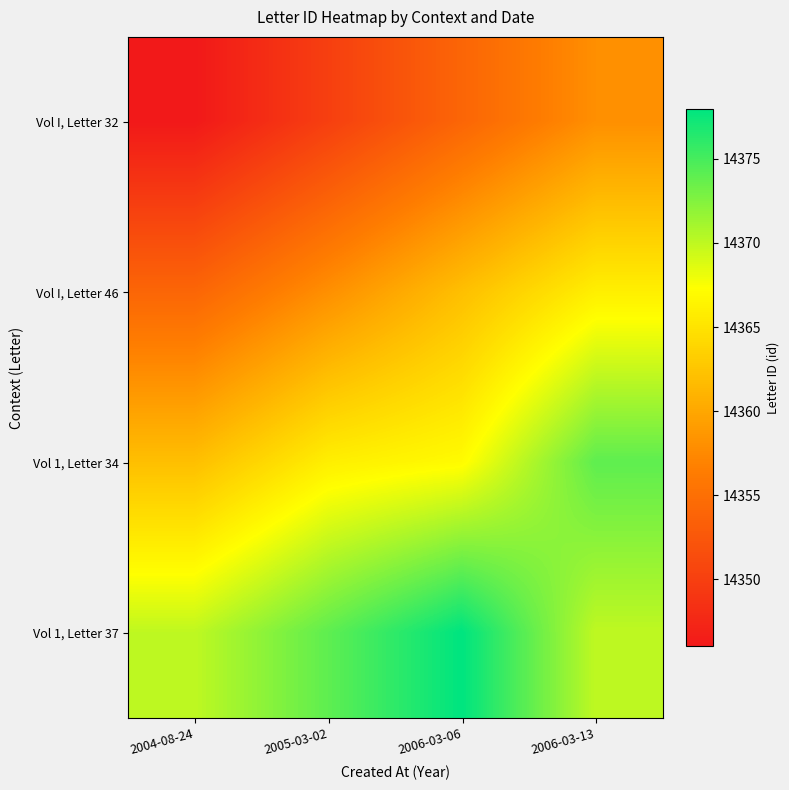

Which category has the highest value across all series?

2006-03-06